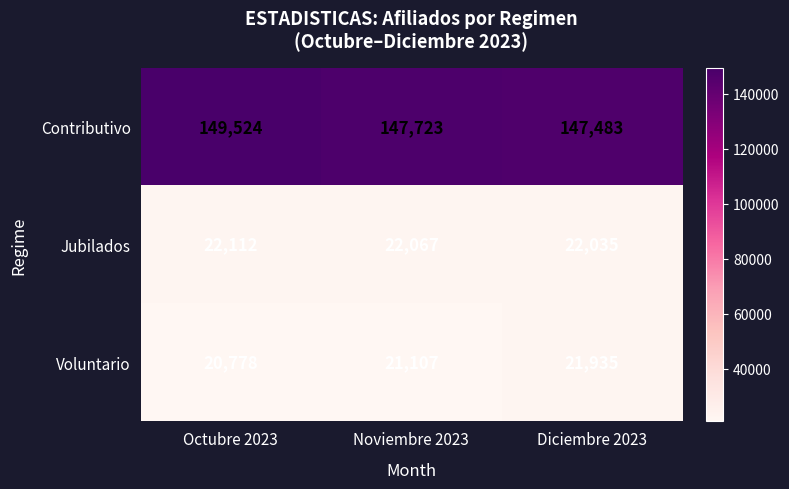

Which category has the lowest value across all series?

Octubre 2023